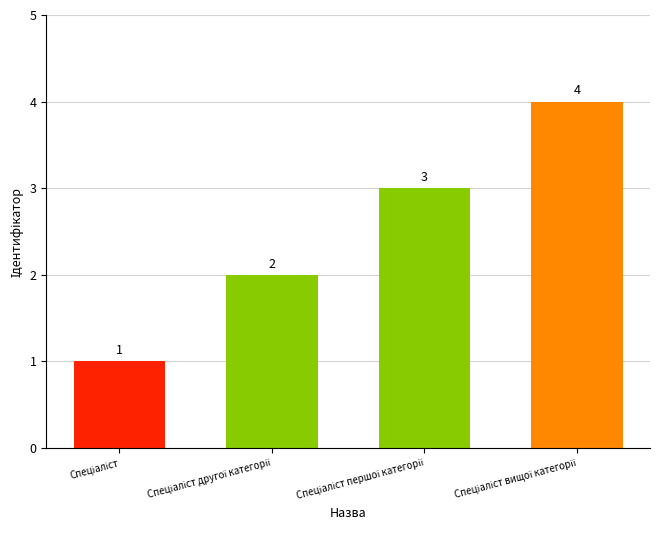

How many series are shown in this chart?

1